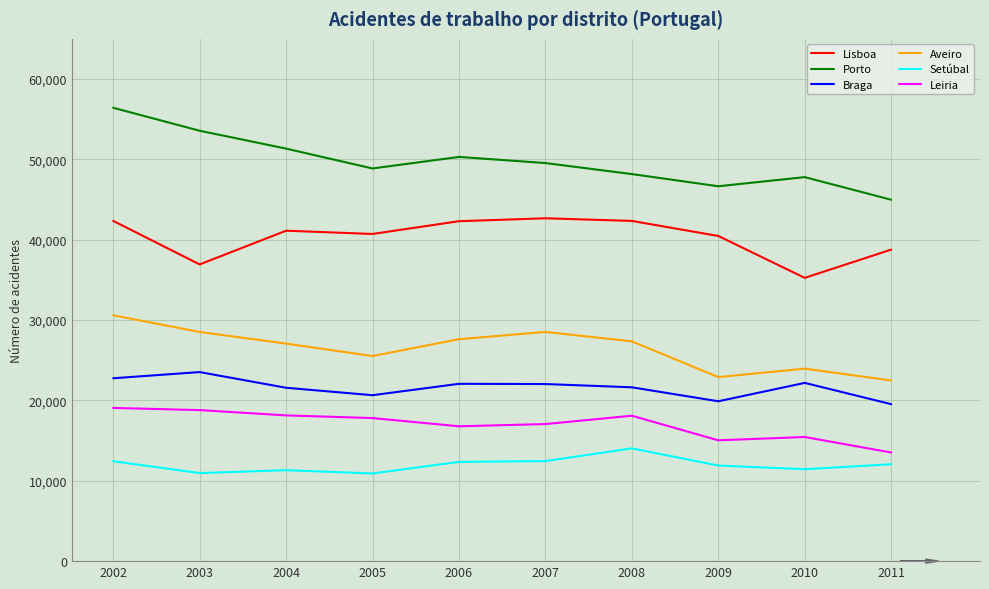

At which category is the sum across all series the highest?

2002